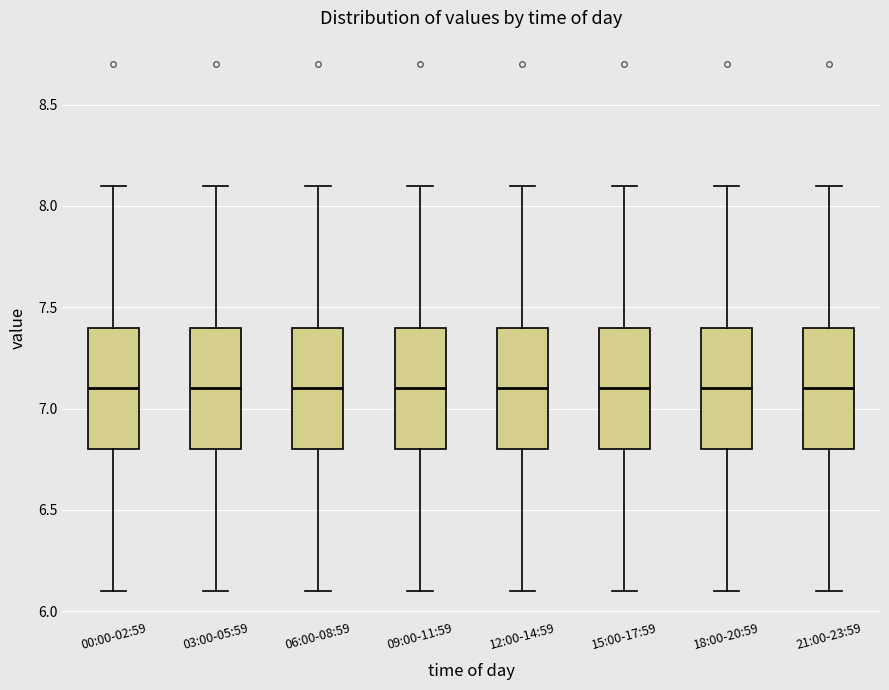

Reading left to right, read every box against the y-axis: the position of its median line, the range the box covers, and the ends of its whiskers. The values are not printed on the chart, so give them approximately, as read against the axis.

00:00-02:59: median 7.1, box 6.8 to 7.4, whiskers 6.1 to 8.1
03:00-05:59: median 7.1, box 6.8 to 7.4, whiskers 6.1 to 8.1
06:00-08:59: median 7.1, box 6.8 to 7.4, whiskers 6.1 to 8.1
09:00-11:59: median 7.1, box 6.8 to 7.4, whiskers 6.1 to 8.1
12:00-14:59: median 7.1, box 6.8 to 7.4, whiskers 6.1 to 8.1
15:00-17:59: median 7.1, box 6.8 to 7.4, whiskers 6.1 to 8.1
18:00-20:59: median 7.1, box 6.8 to 7.4, whiskers 6.1 to 8.1
21:00-23:59: median 7.1, box 6.8 to 7.4, whiskers 6.1 to 8.1